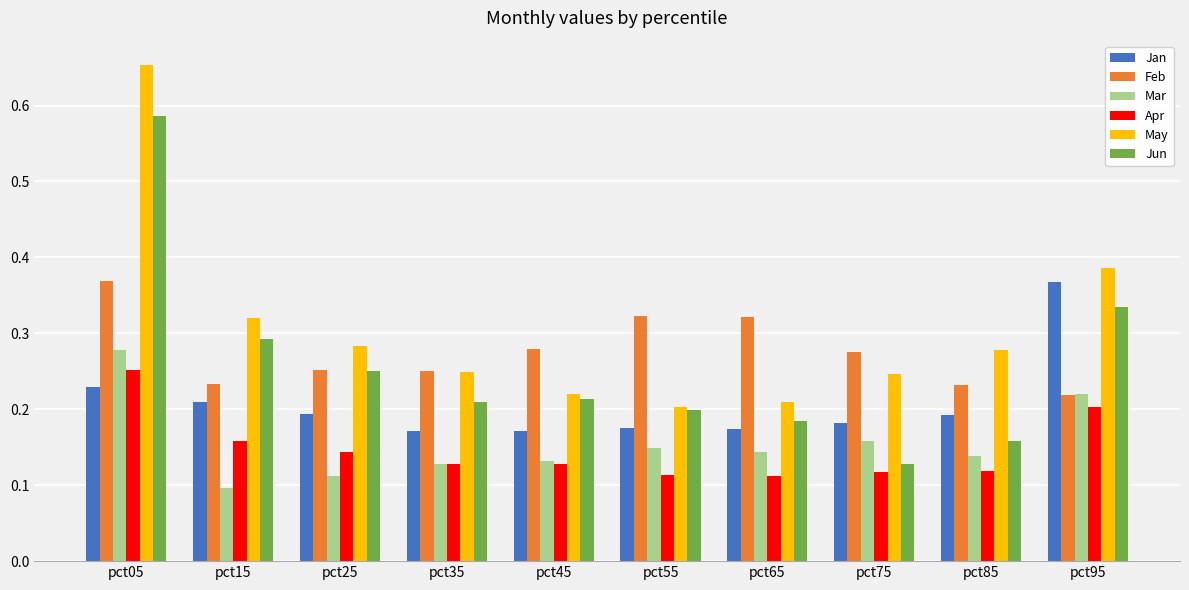

True or false: Apr has a value of 0.3 at pct95.

False